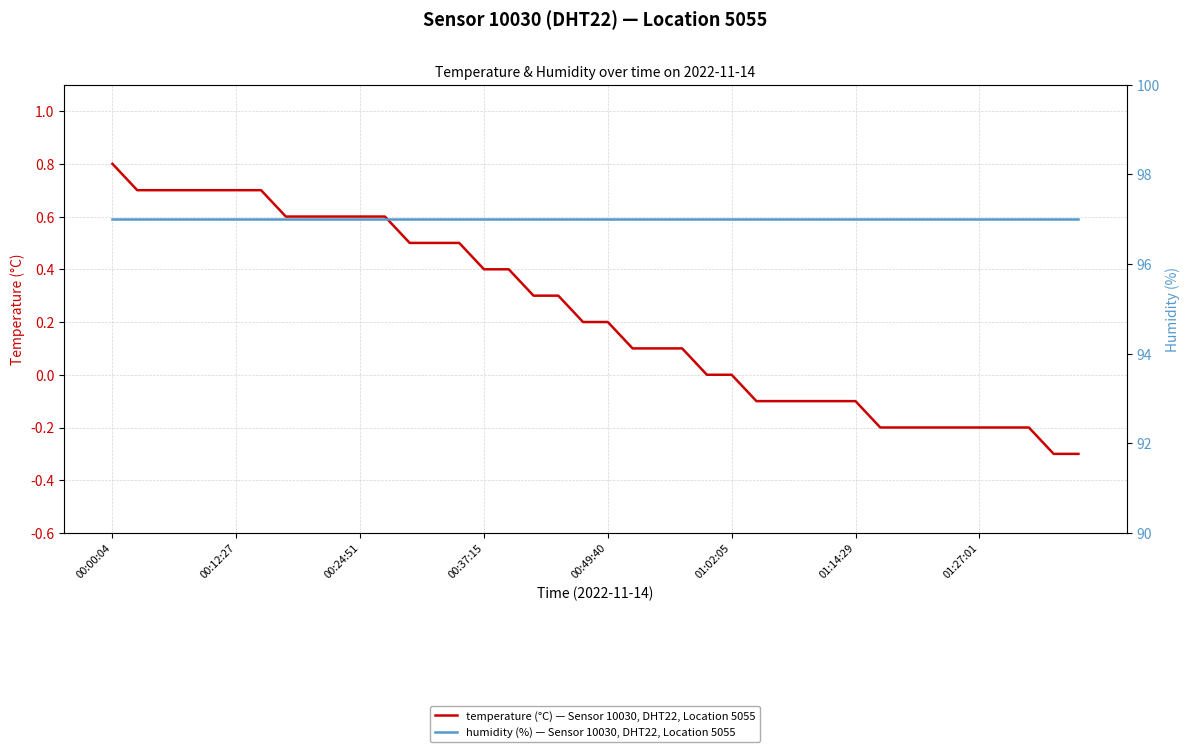

What is the highest value of the humidity (%) — Sensor 10030, DHT22, Location 5055 series?

97.0